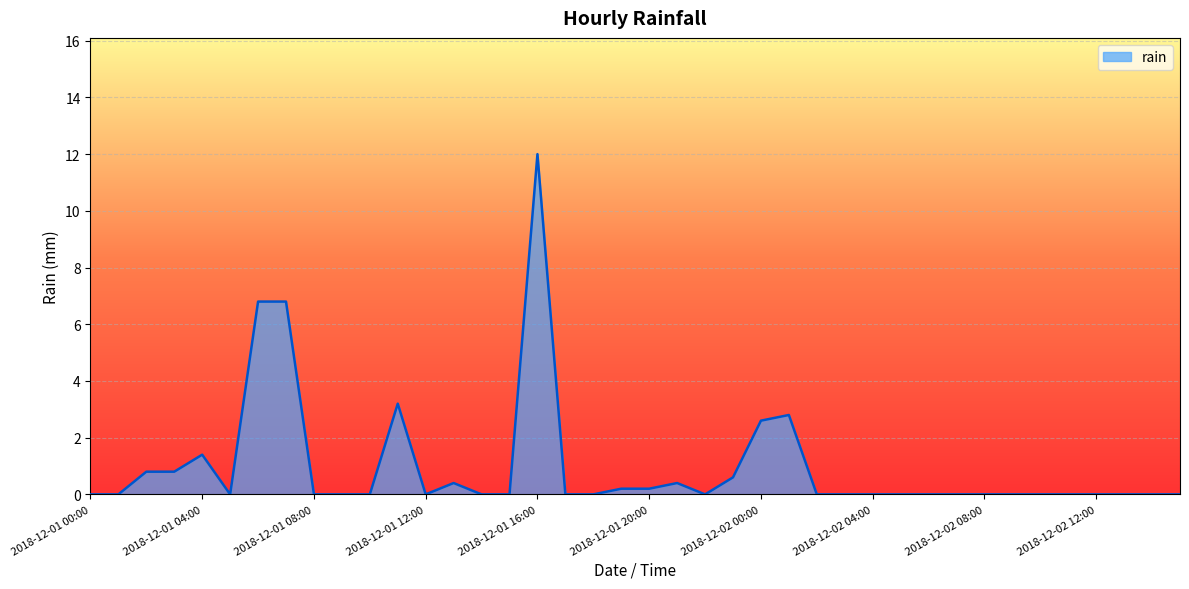

Does the chart display data point markers on the line(s)?

No